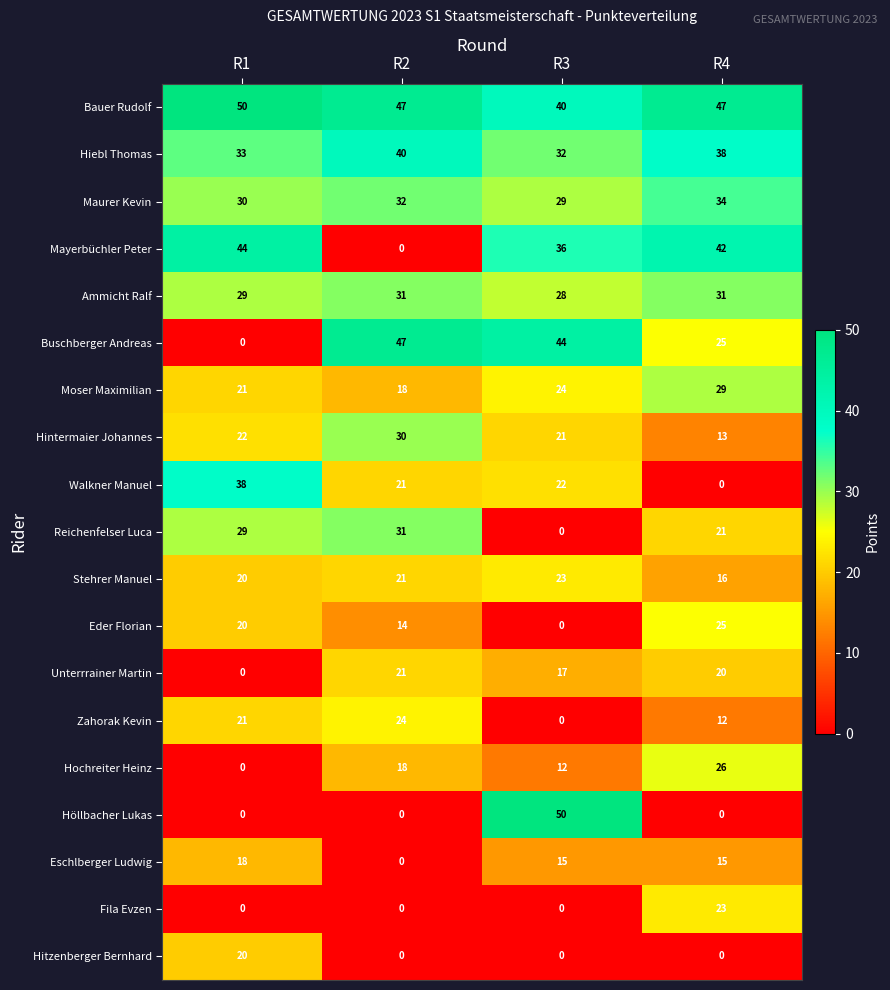

Between R3 and R4, which series saw the biggest shift?

Höllbacher Lukas